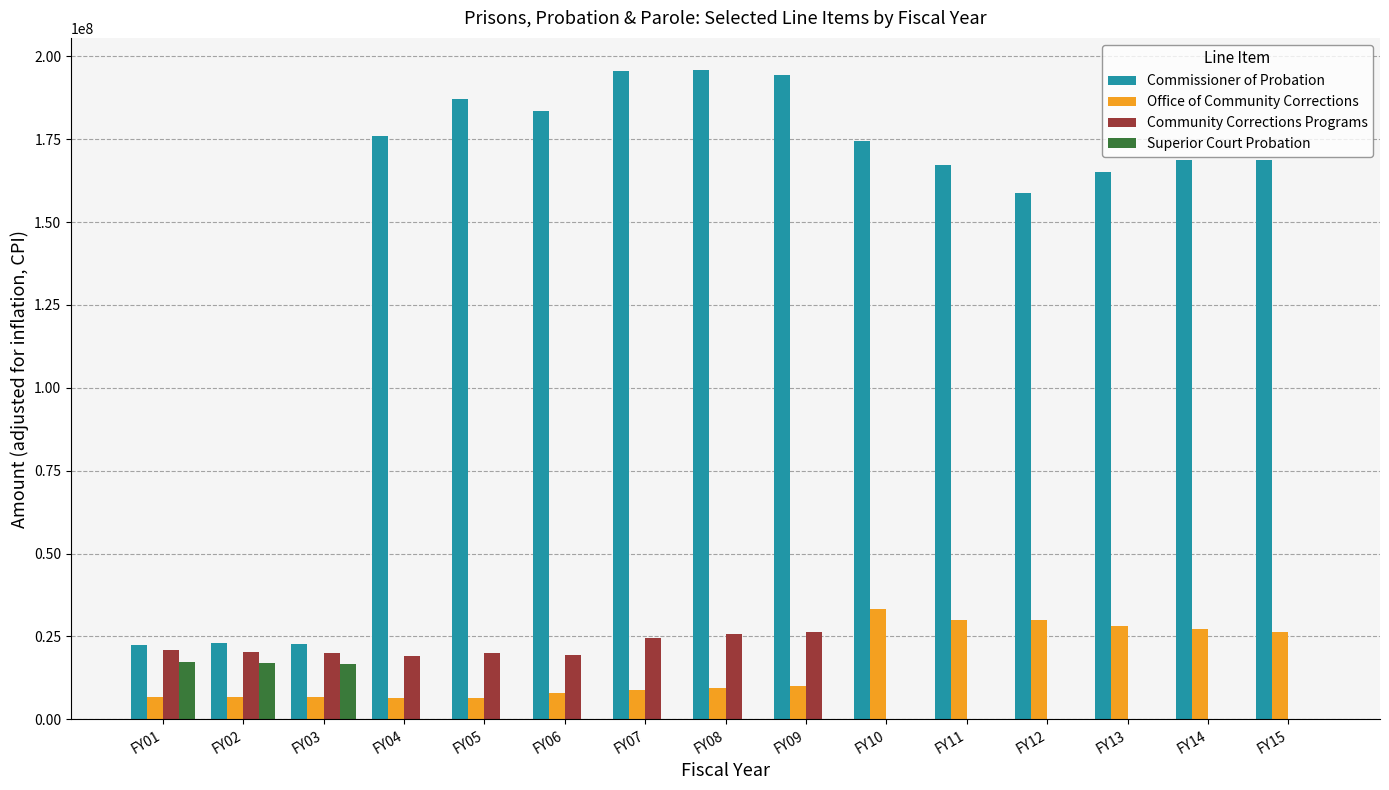

Between FY02 and FY15, which series saw the biggest shift?

Commissioner of Probation